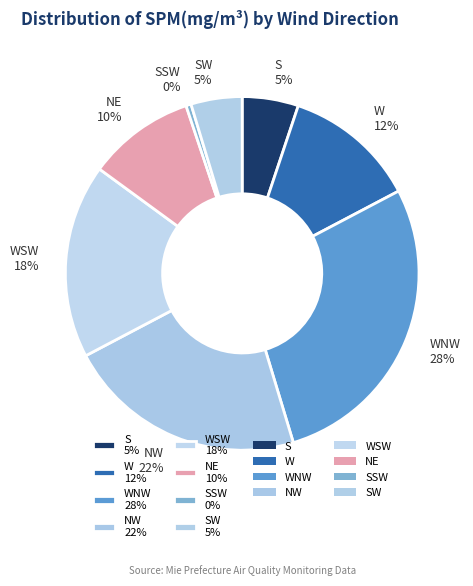

Which has a higher value, NW 22% or SSW 0%?

NW 22%